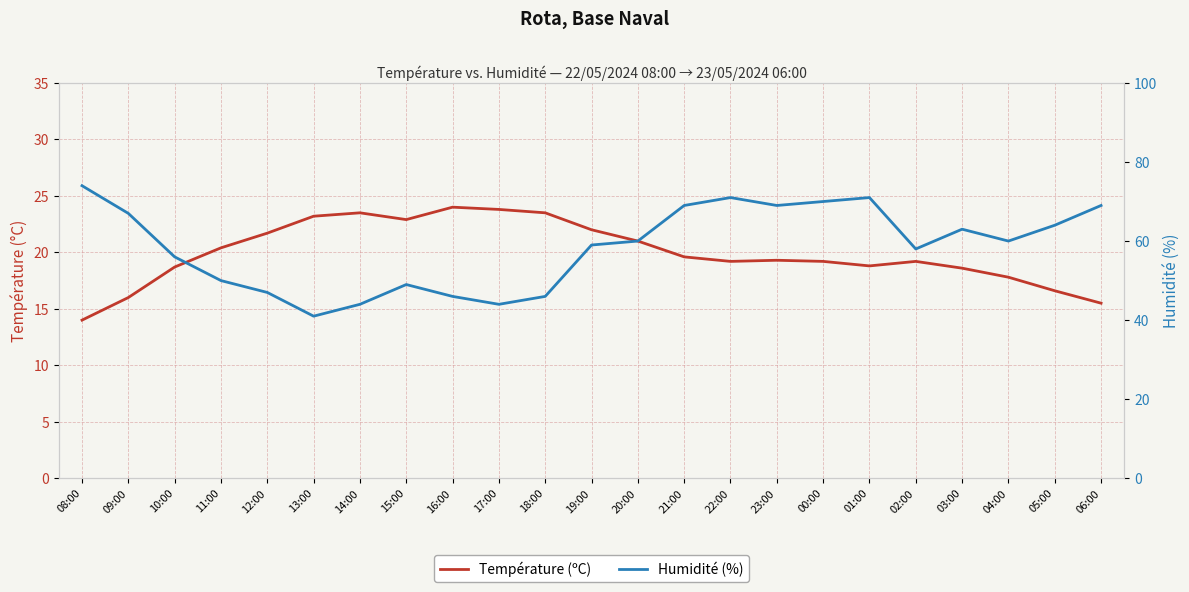

Where is Température (ºC) nearest to the value 19?

22:00